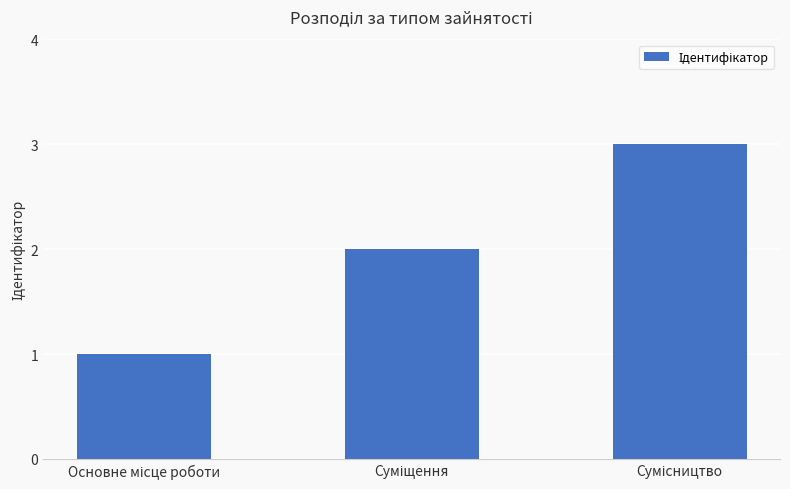

What is the sum of all values?

6